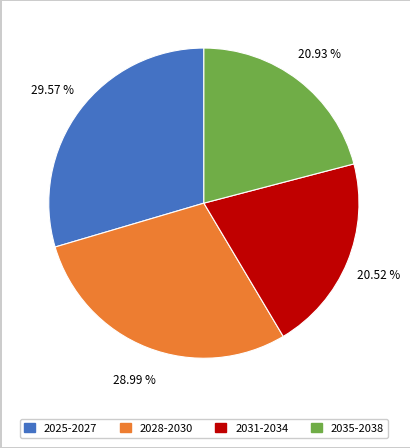

Does any single category account for the majority?

No